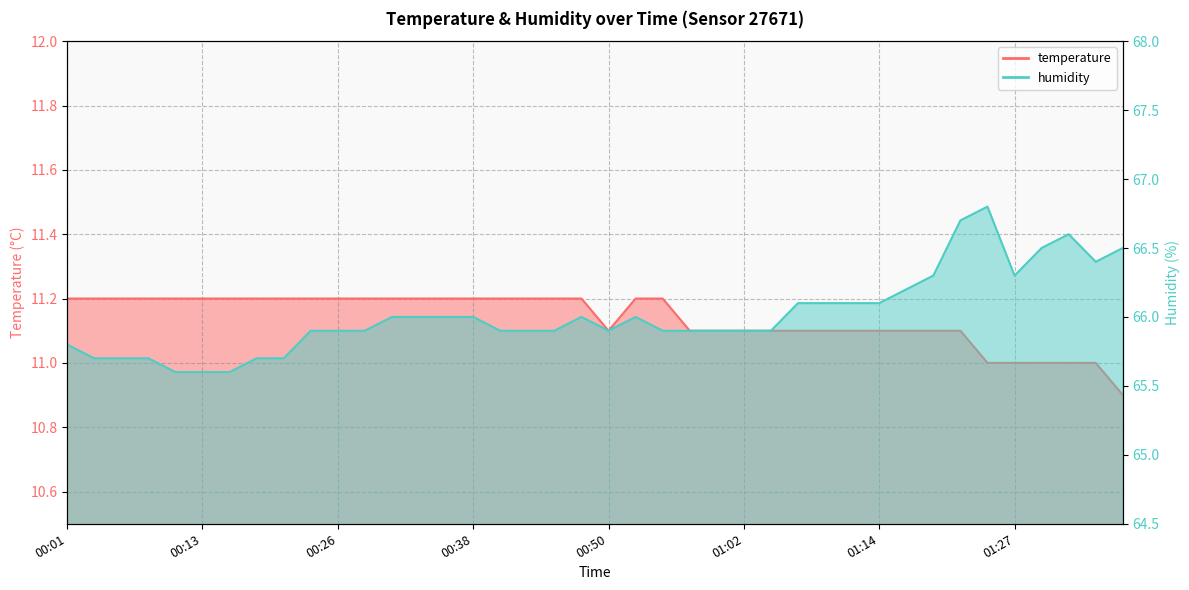

Does the chart display data point markers on the line(s)?

No